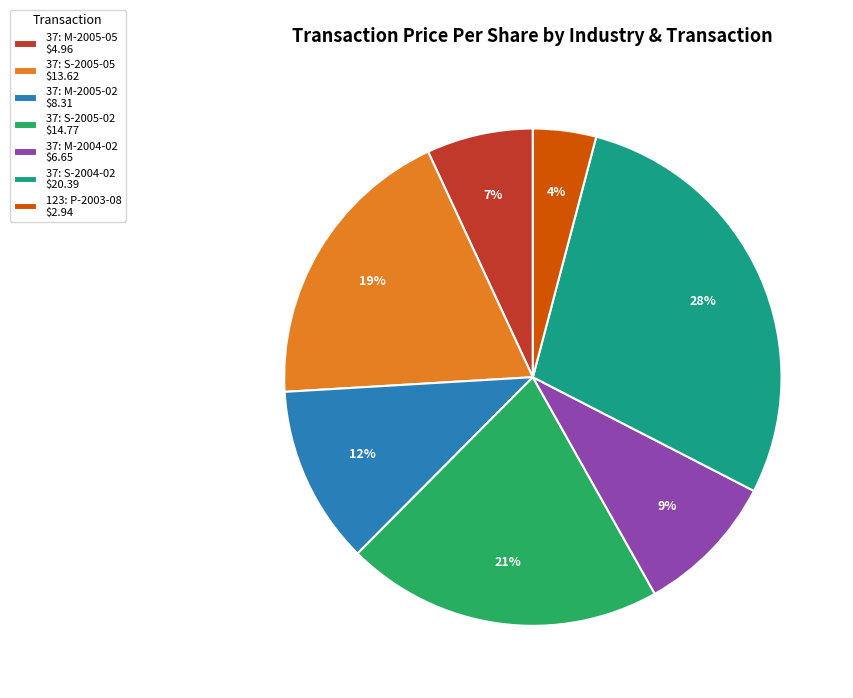

Count the number of slices in the pie.

7